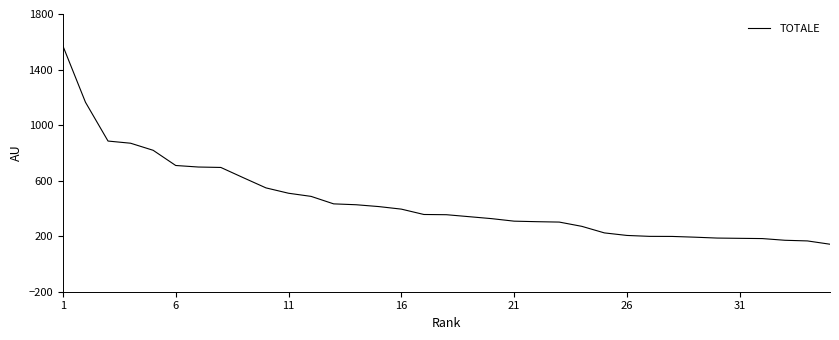

What is the smallest value displayed?

142.0